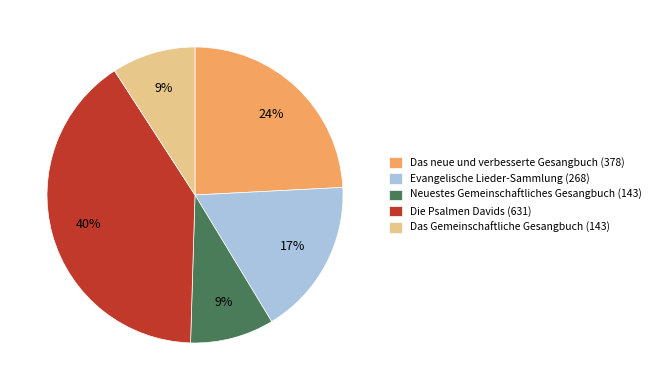

Is it true that Die Psalmen Davids (631) is 40% of the pie?

True